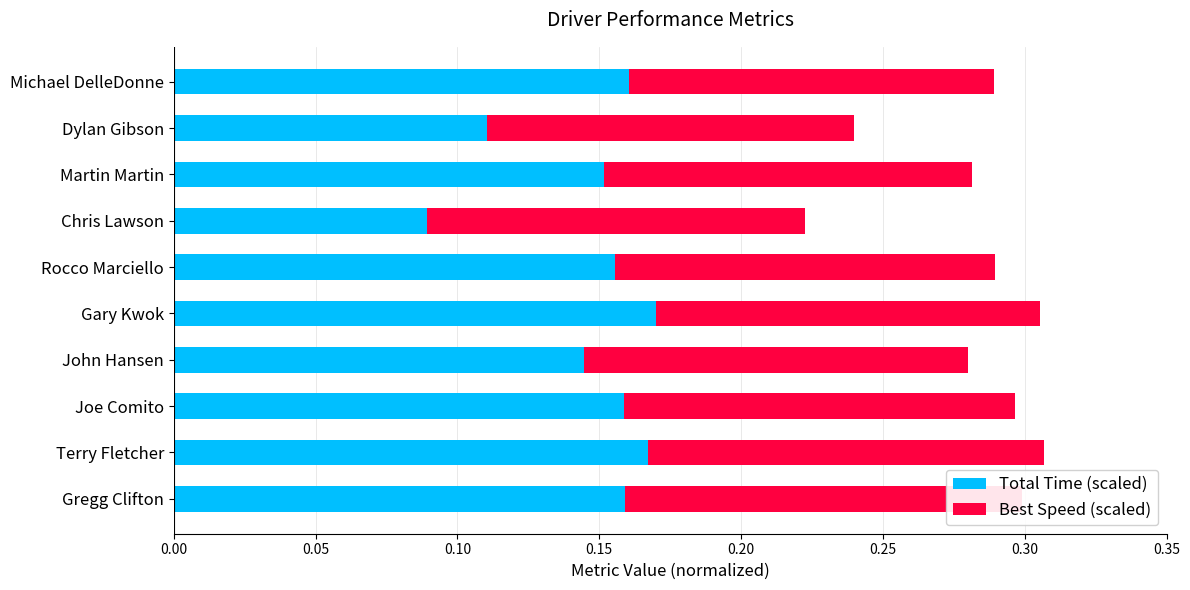

What is the lowest value of the Best Speed (scaled) series?

0.1